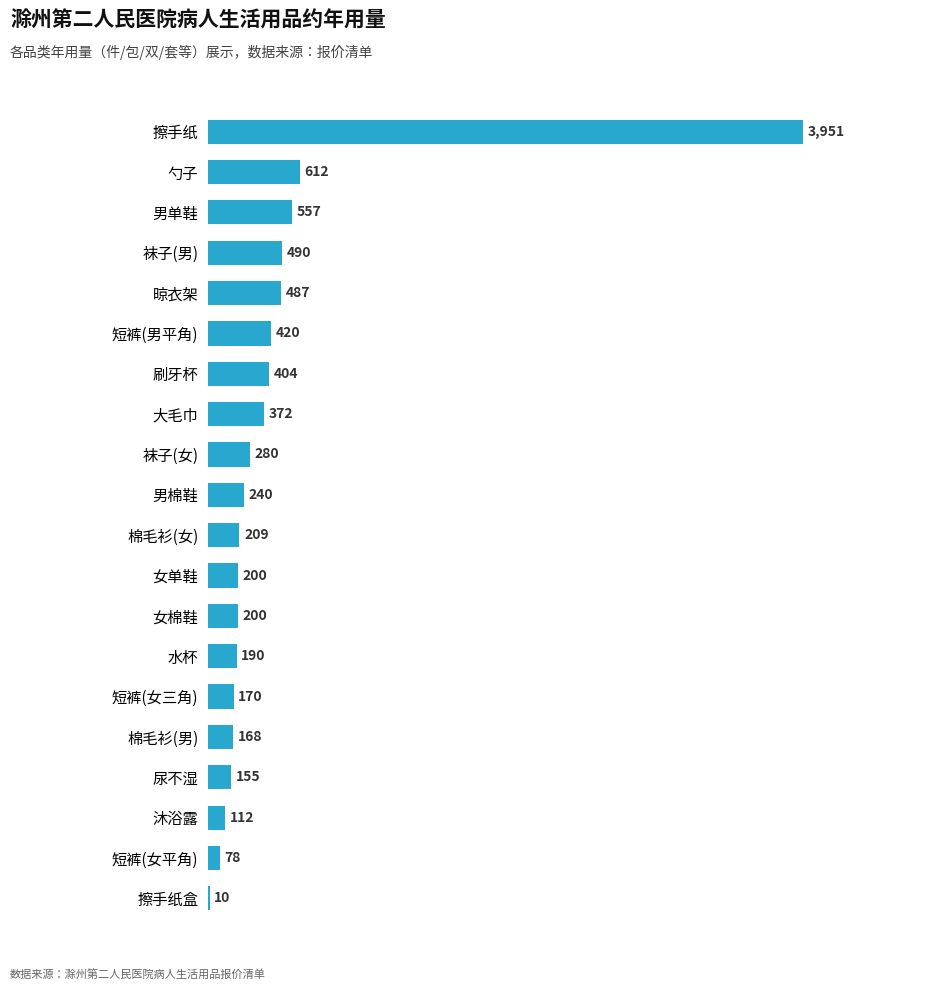

Which category has the highest value across all series?

擦手纸